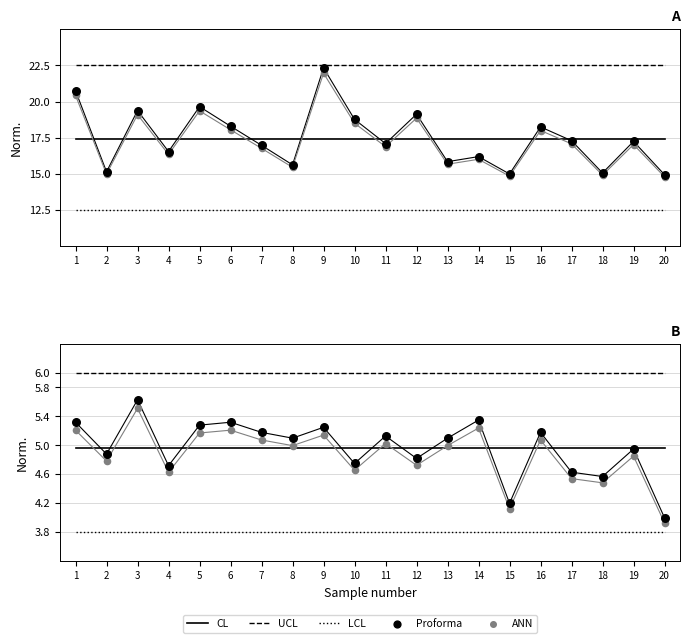

Which series contains the lowest Y value?

LCL